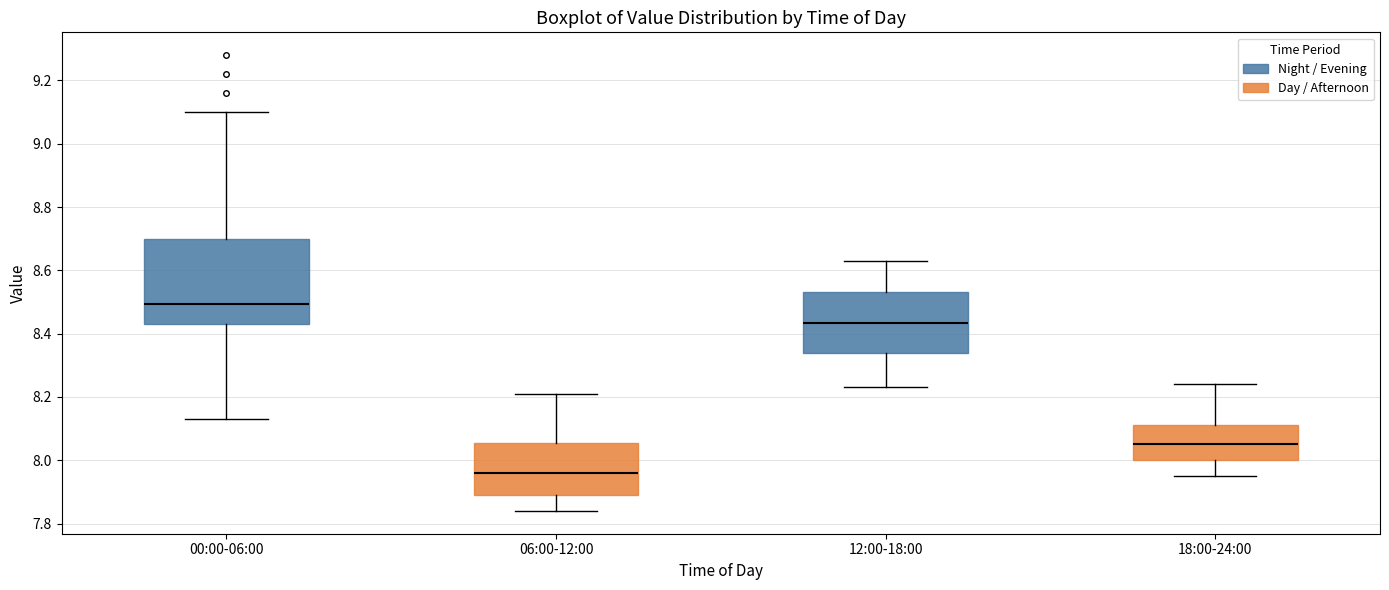

Reading left to right, transcribe this box plot: for each box, give where its median line is, the range the box spans, and where its two whiskers end, as read against the y-axis. The values are not printed on the chart, so give them approximately, as read against the axis.

00:00-06:00: median 8.50, box 8.44 to 8.70, whiskers 8.14 to 9.10
06:00-12:00: median 7.96, box 7.90 to 8.06, whiskers 7.84 to 8.22
12:00-18:00: median 8.44, box 8.34 to 8.54, whiskers 8.24 to 8.64
18:00-24:00: median 8.06, box 8.00 to 8.12, whiskers 7.96 to 8.24